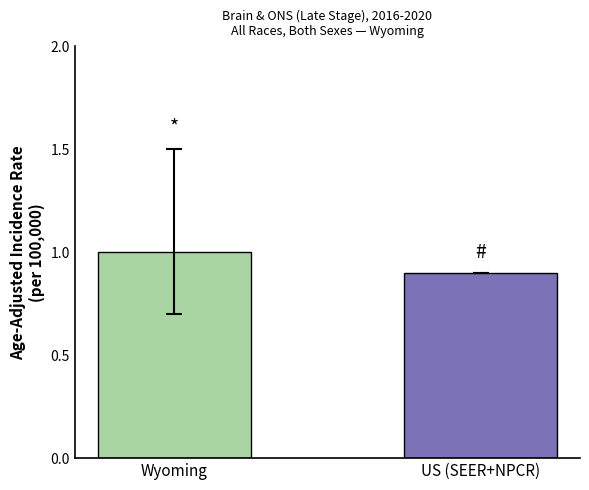

The value at US (SEER+NPCR) is 0.9. True or false?

True